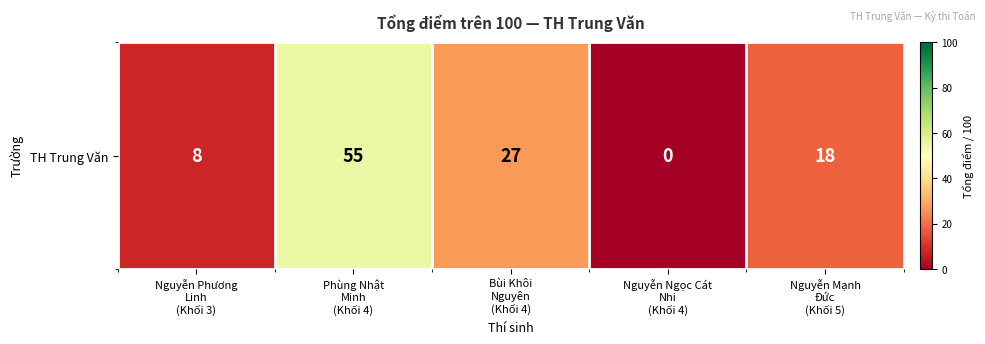

Reading left to right, extract all data points from this chart.

8	55	27	0	18